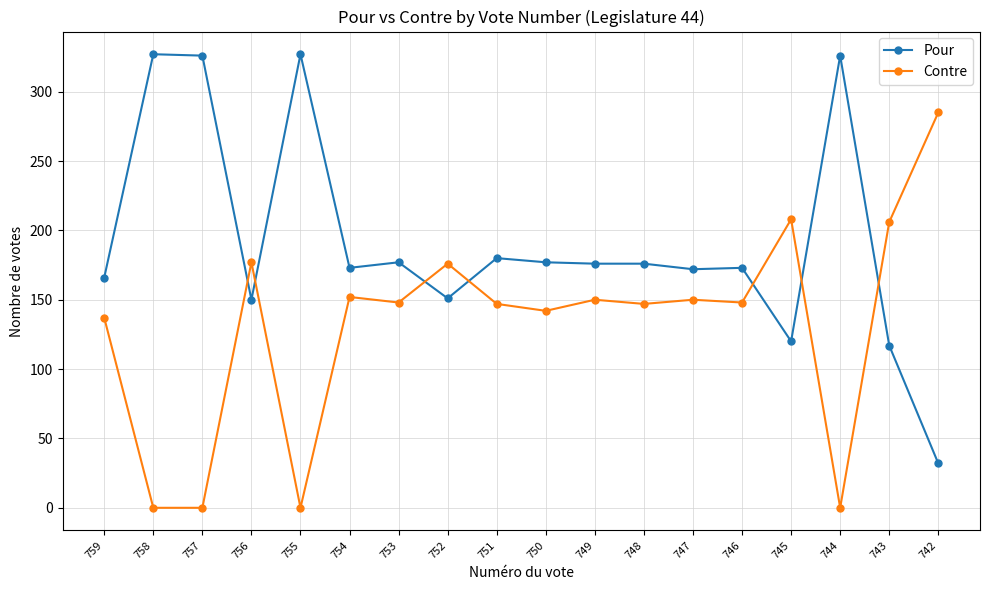

Where is the first local minimum for Pour?

756